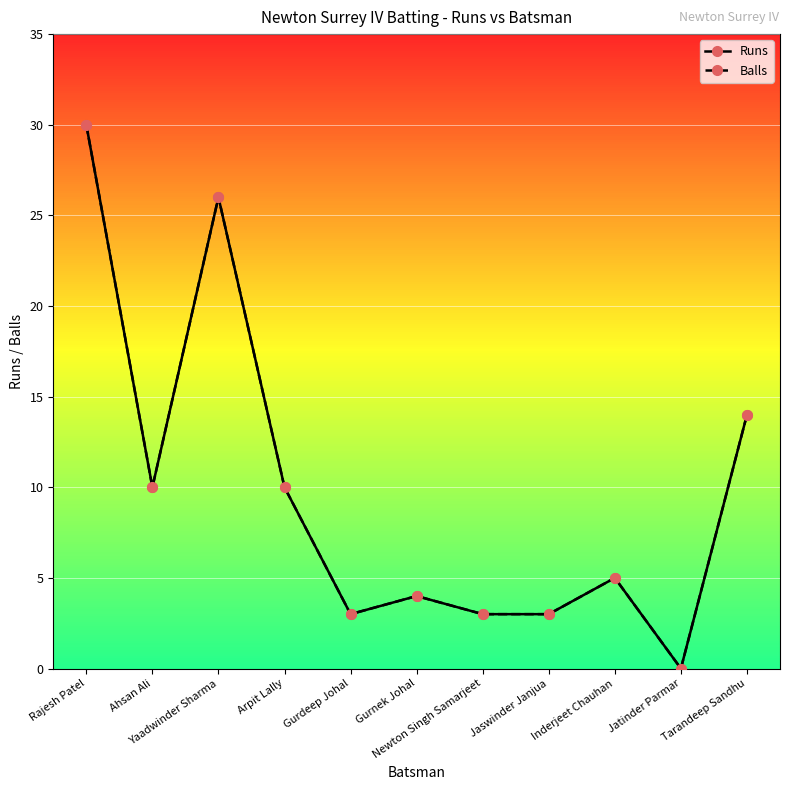

What is the value of the Runs point at the 11th from the left?

14